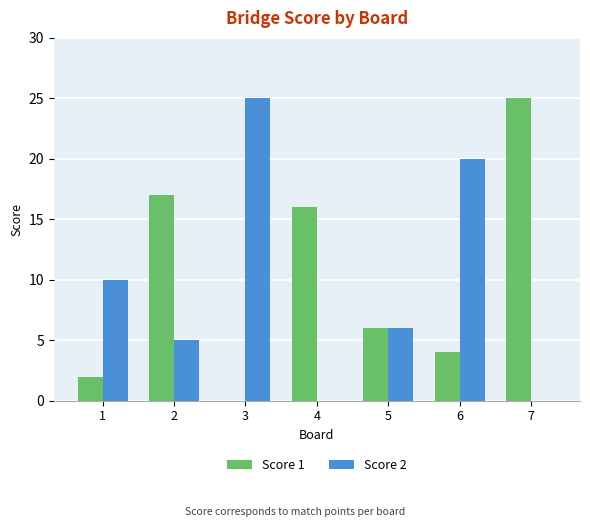

Which series changed the most between 2 and 7?

Score 1